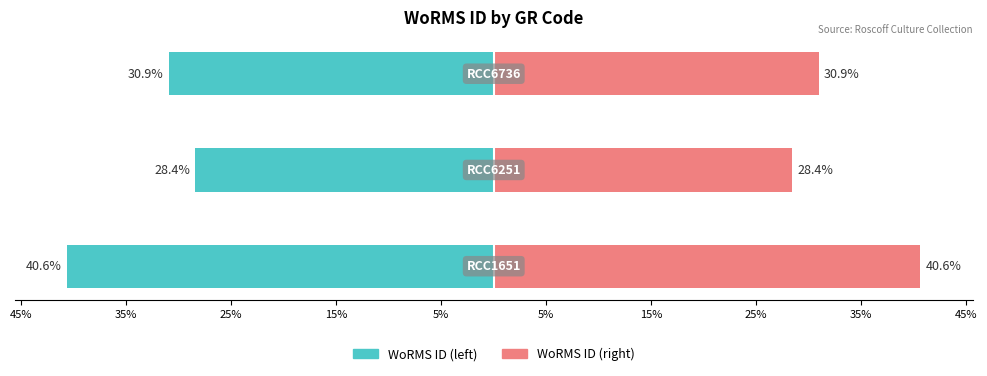

Which series has the widest spread of values?

WoRMS ID (left)